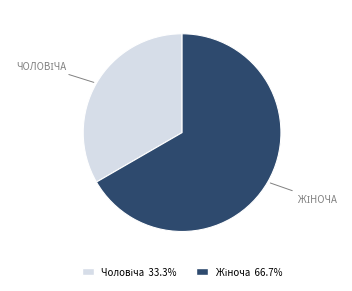

Is there any slice that represents more than half of the pie?

Yes